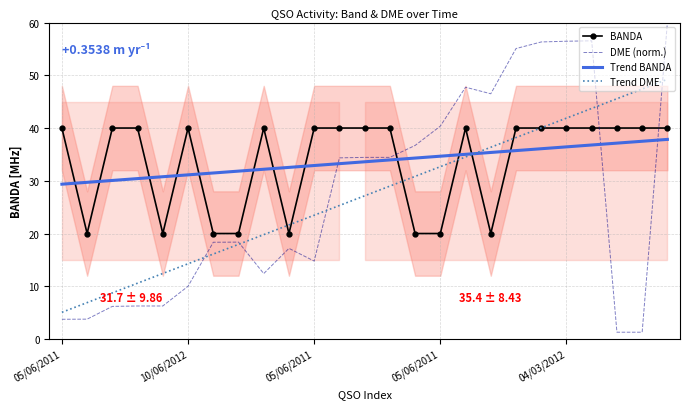

What is the sum of the DME (norm.) values at 13 and 10?

49.2